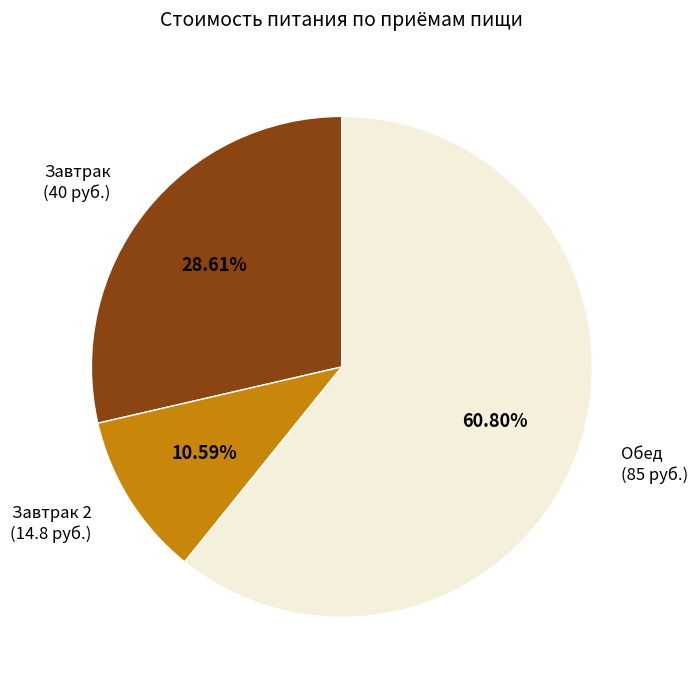

What percentage is the Завтрак slice, to the nearest percent?

29%